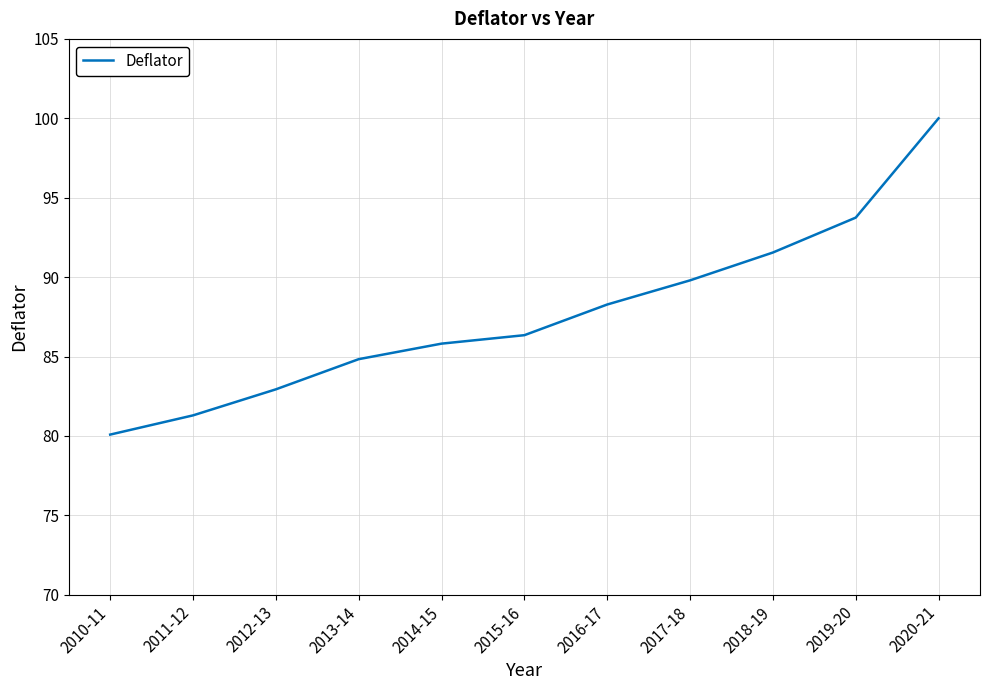

True or false: the data has more than 1 interior local peaks.

False